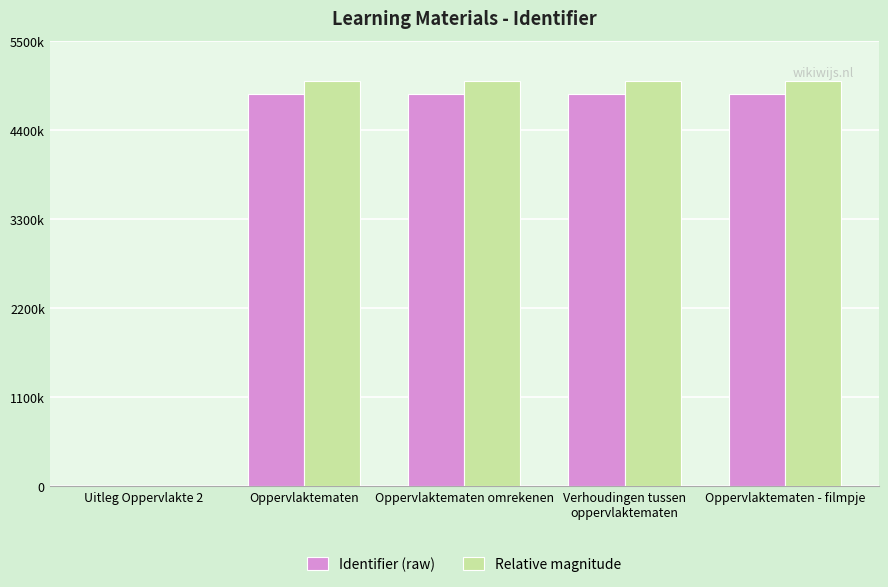

Is it true that Relative magnitude equals 5000000.0 at Oppervlaktematen - filmpje?

True